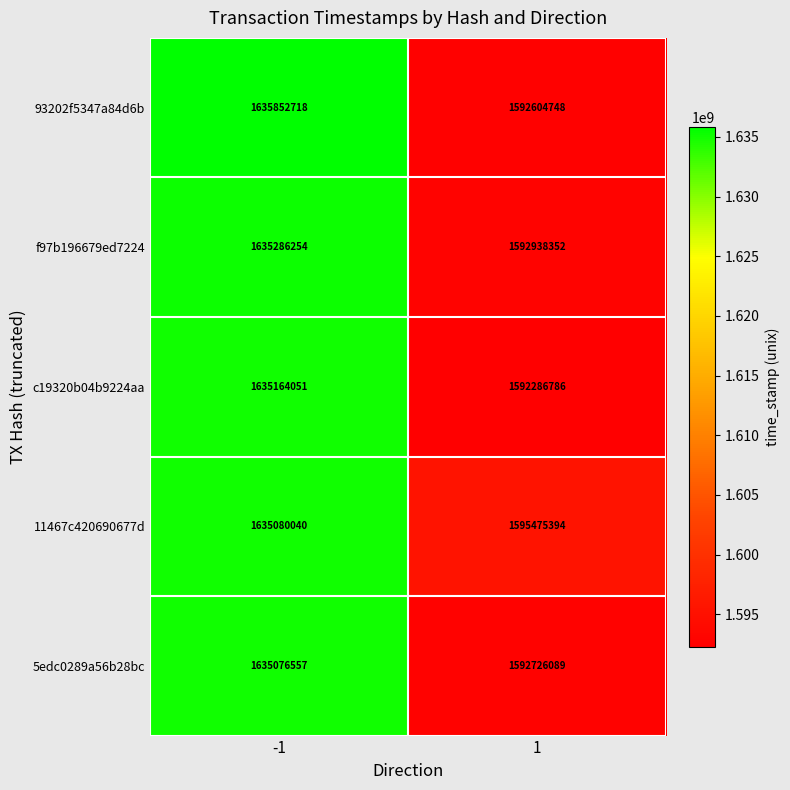

Count the number of categories in the chart.

2